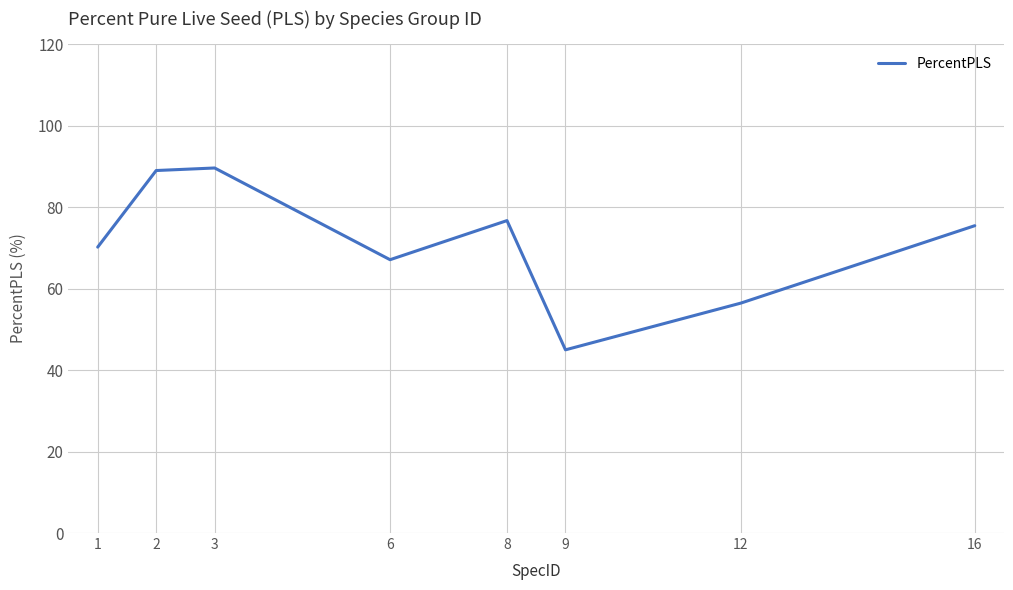

Read the value at 16.

75.4